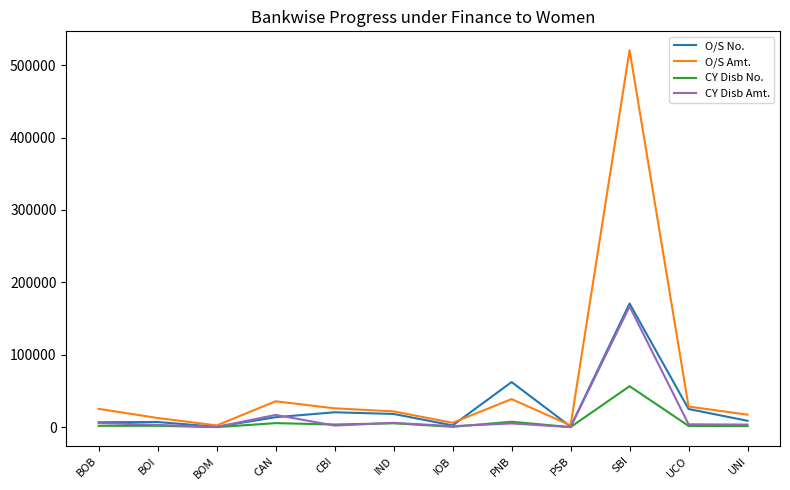

What is the difference between the second highest and minimum values in the O/S Amt. series?

36371.3